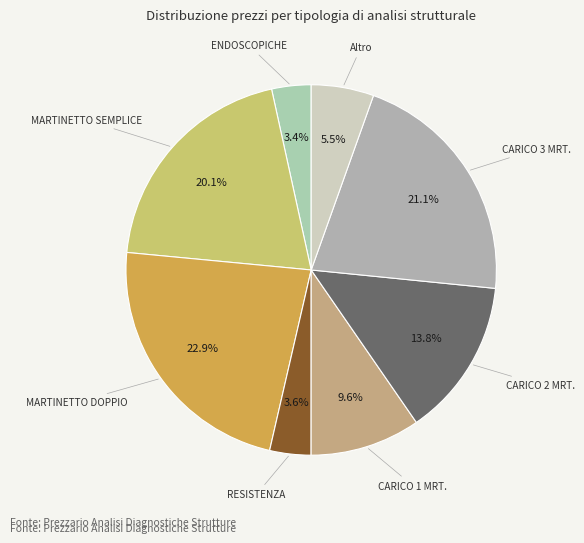

How many slices are in this pie chart?

8